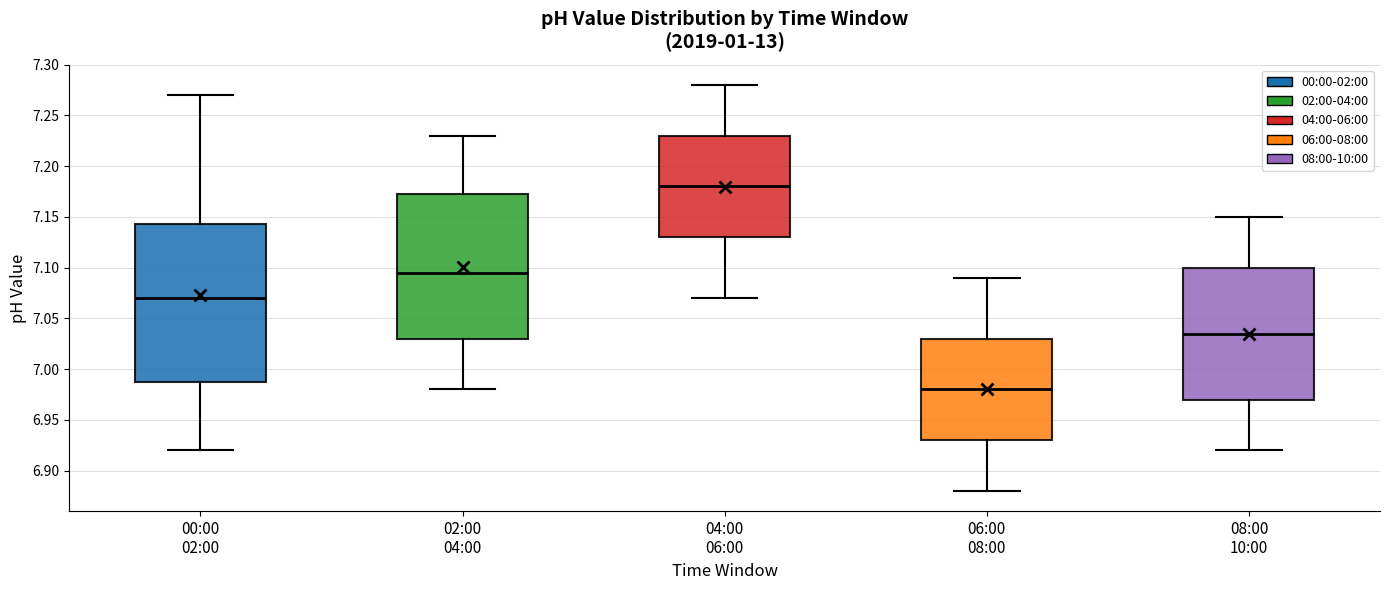

Which box has the lowest median line?

06:00 08:00